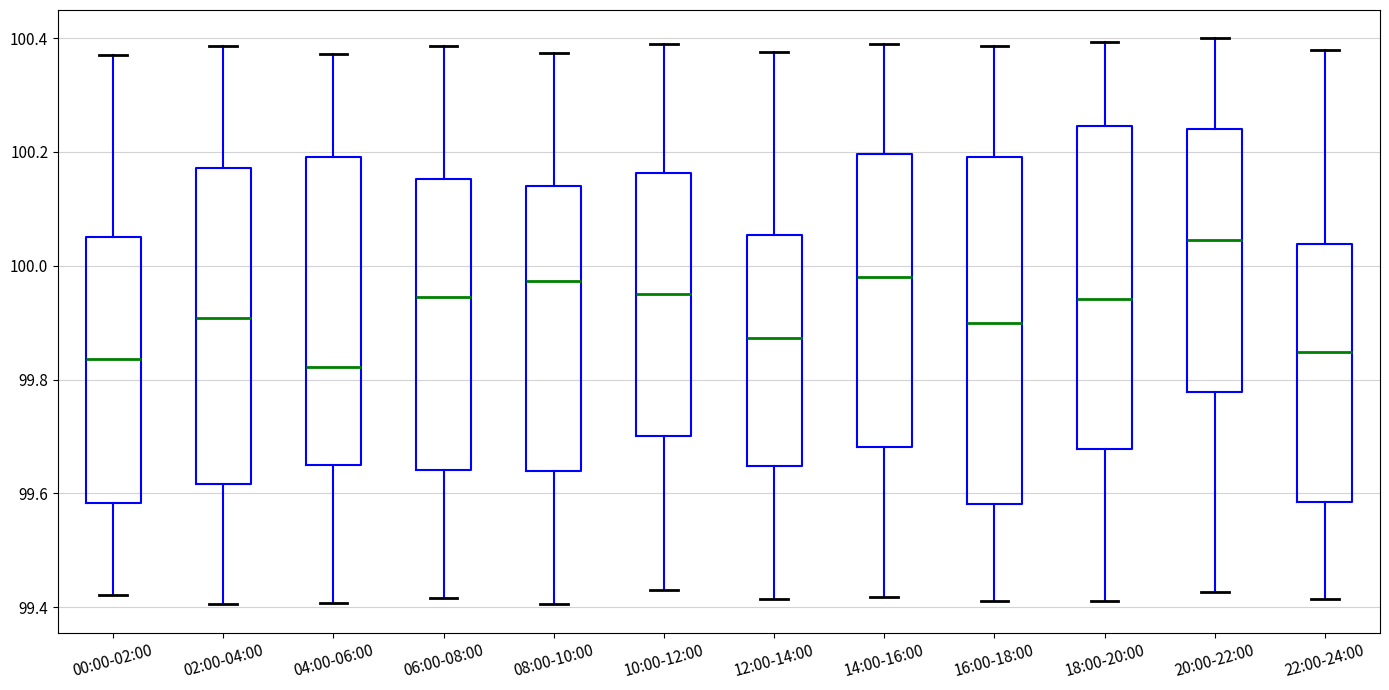

Reading left to right, read every box against the y-axis: the position of its median line, the range the box covers, and the ends of its whiskers. The values are not printed on the chart, so give them approximately, as read against the axis.

00:00-02:00: median 99.84, box 99.58 to 100.04, whiskers 99.42 to 100.36
02:00-04:00: median 99.90, box 99.62 to 100.18, whiskers 99.40 to 100.38
04:00-06:00: median 99.82, box 99.64 to 100.20, whiskers 99.40 to 100.38
06:00-08:00: median 99.94, box 99.64 to 100.16, whiskers 99.42 to 100.38
08:00-10:00: median 99.98, box 99.64 to 100.14, whiskers 99.40 to 100.38
10:00-12:00: median 99.94, box 99.70 to 100.16, whiskers 99.44 to 100.40
12:00-14:00: median 99.88, box 99.64 to 100.06, whiskers 99.42 to 100.38
14:00-16:00: median 99.98, box 99.68 to 100.20, whiskers 99.42 to 100.40
16:00-18:00: median 99.90, box 99.58 to 100.20, whiskers 99.42 to 100.38
18:00-20:00: median 99.94, box 99.68 to 100.24, whiskers 99.42 to 100.40
20:00-22:00: median 100.04, box 99.78 to 100.24, whiskers 99.42 to 100.40
22:00-24:00: median 99.84, box 99.58 to 100.04, whiskers 99.42 to 100.38